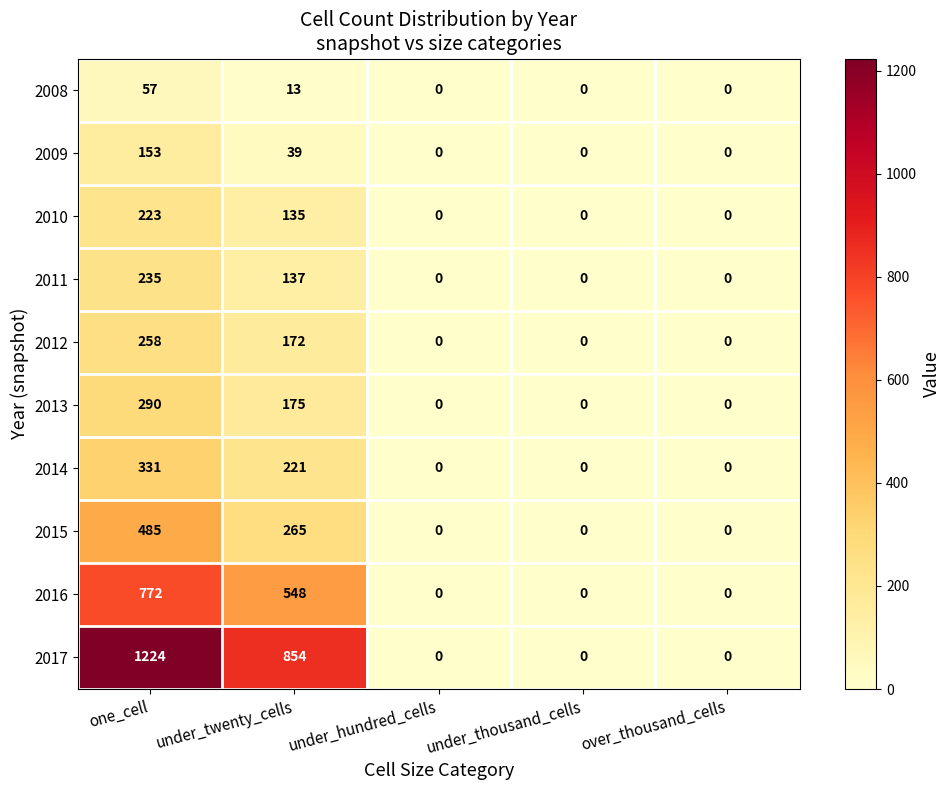

Is the value of 2011 at under_twenty_cells greater than the value of 2012 at one_cell?

No